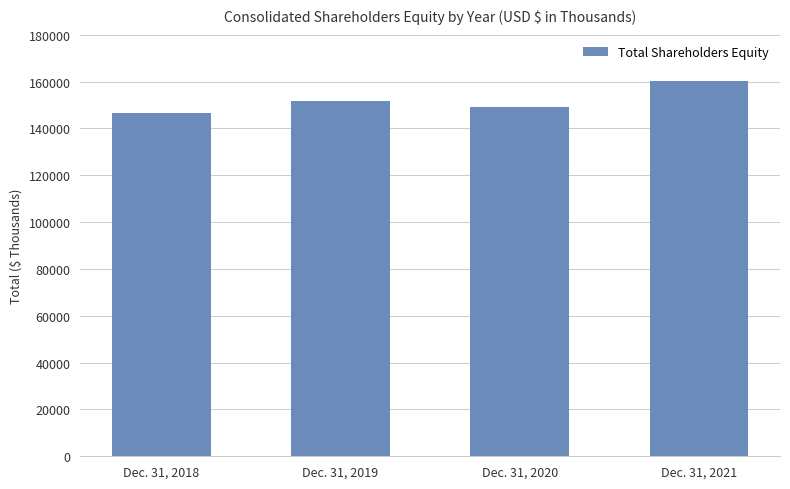

The value at Dec. 31, 2021 is 74940. True or false?

False